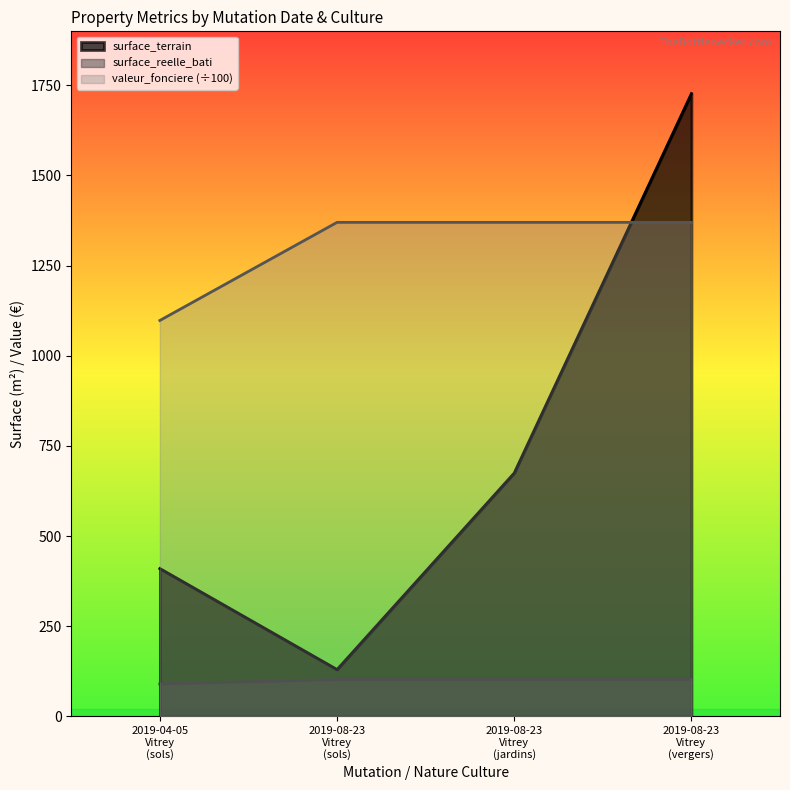

Which series has the largest total across all categories?

valeur_fonciere (÷100)